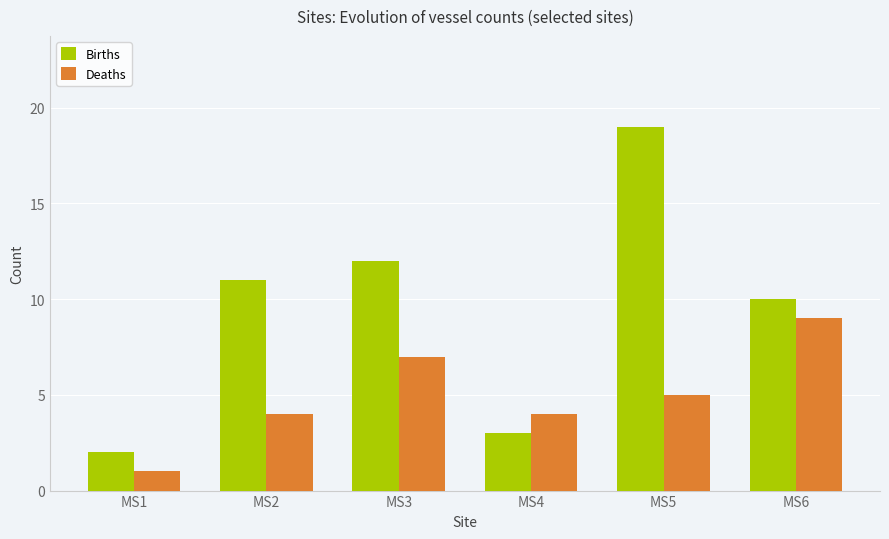

Which series changed the most between MS1 and MS2?

Births